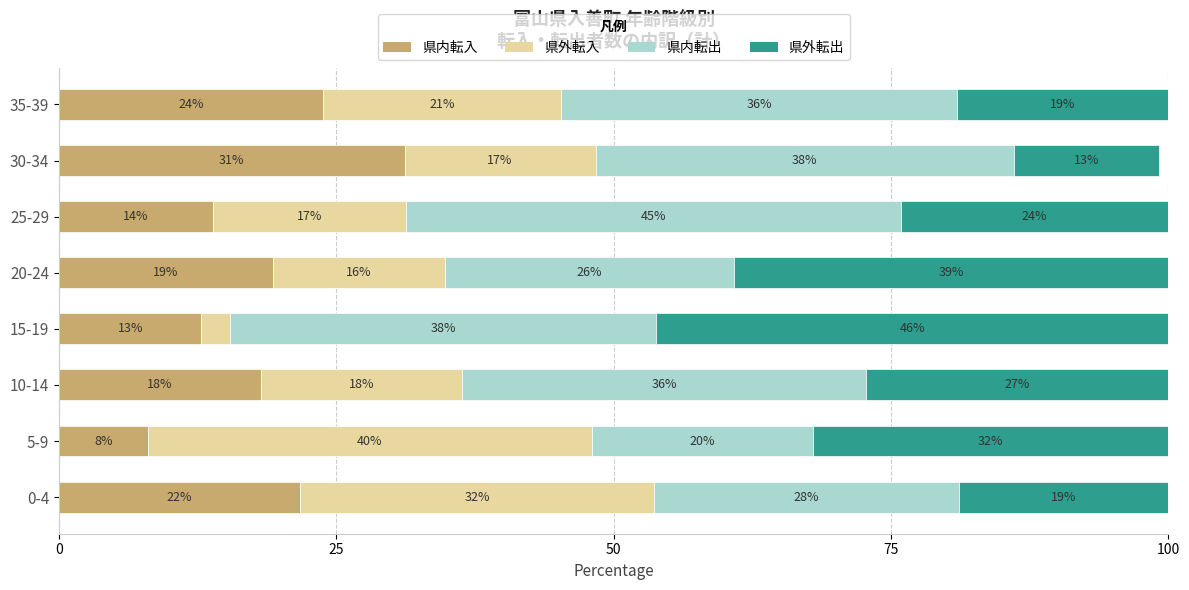

What are all the series names shown in the legend?

県内転入, 県外転入, 県内転出, 県外転出